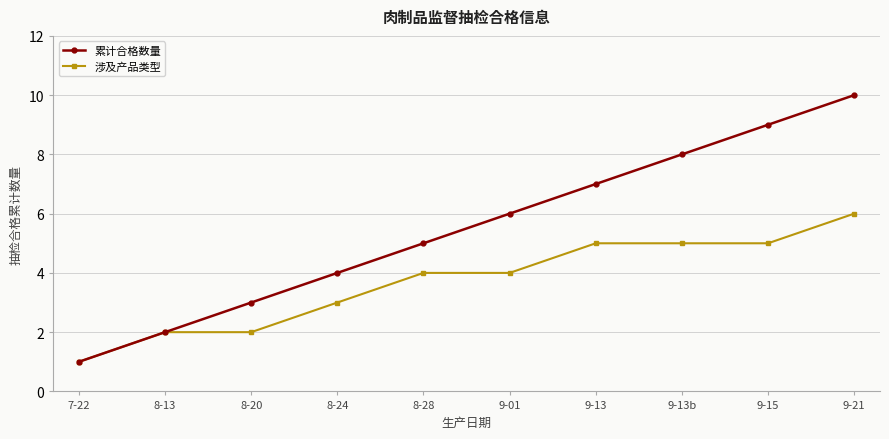

Is this an area chart (filled region under the line)?

No